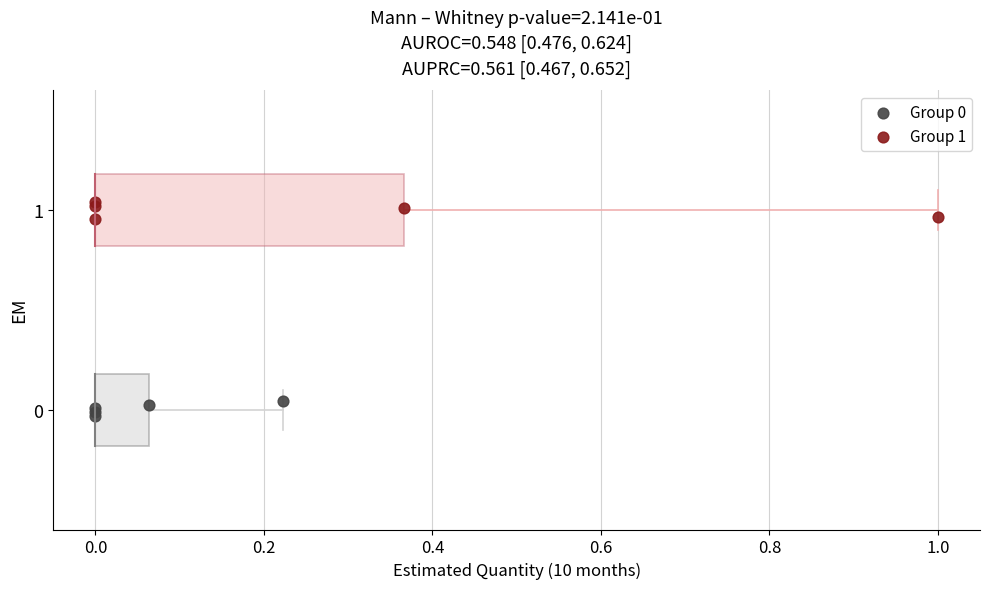

Which series contains the highest Y value?

Group 1